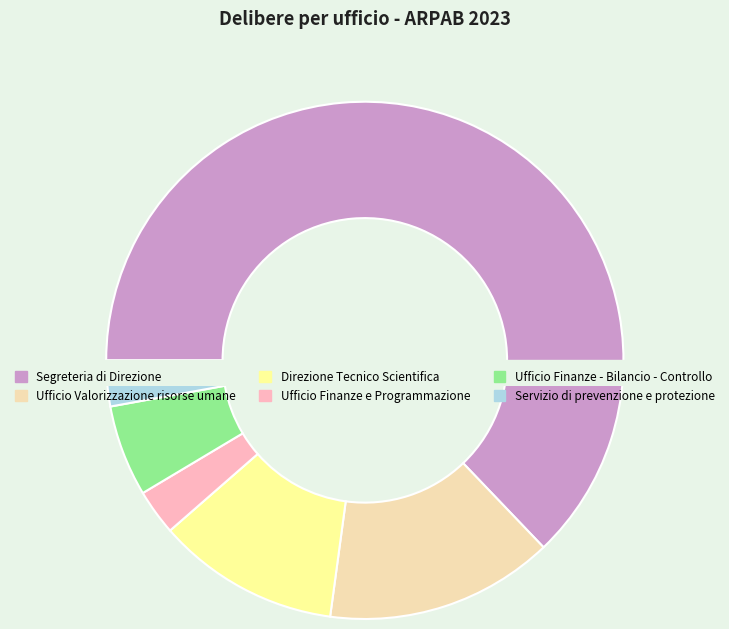

To the nearest percent, what portion does Servizio di prevenzione e protezione represent?

3%